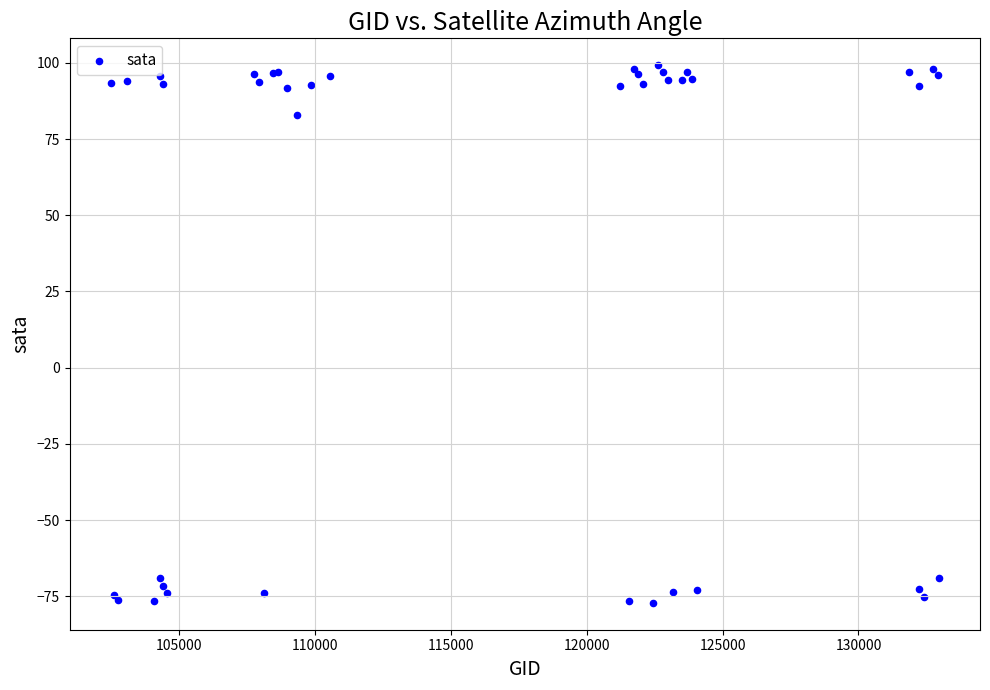

What Y value in the scatter plot is closest to 11?

83.0